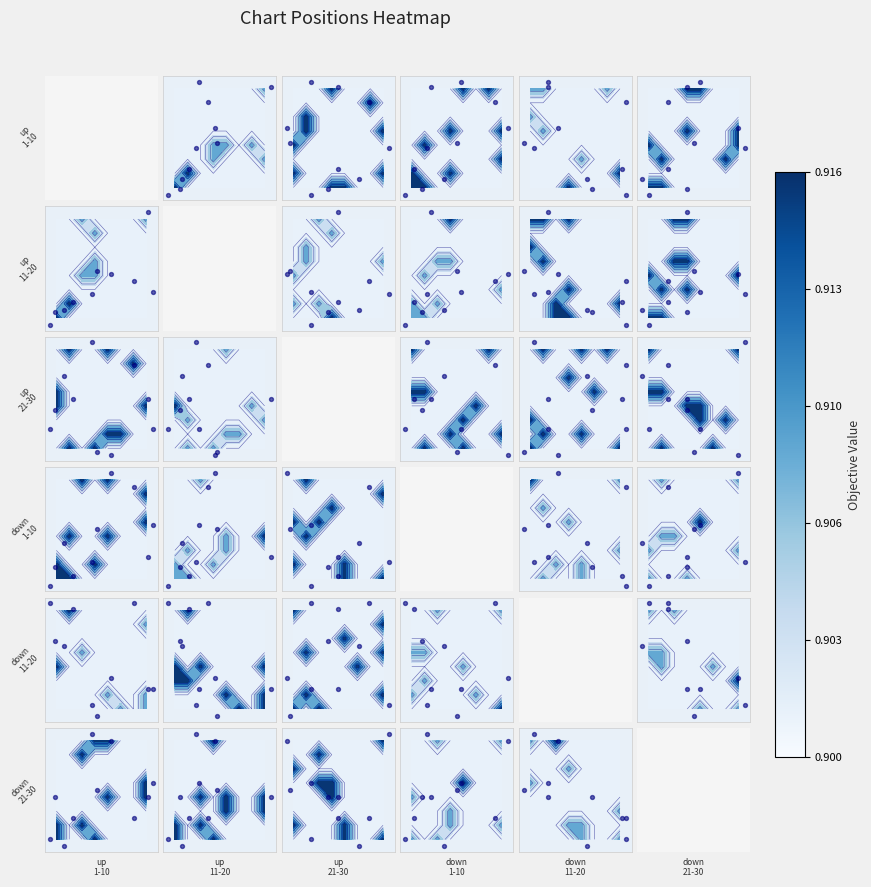

What is the highest value of the down_11-20 series?

1.0